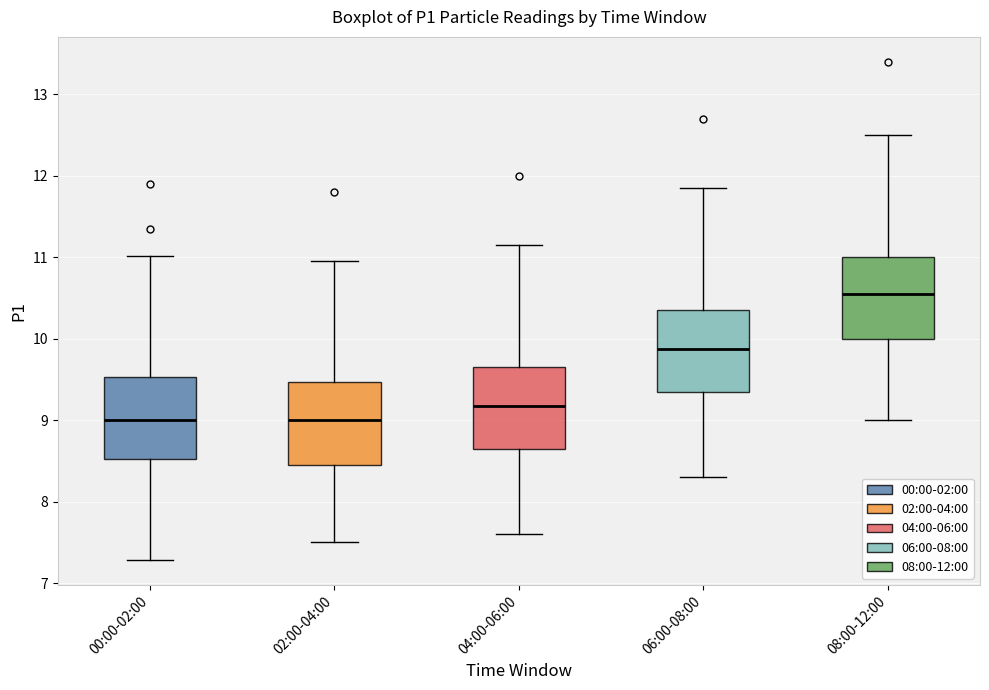

Where does the median line of the box for 04:00-06:00 sit on the y-axis? The values are not printed on the chart, so give them approximately, as read against the axis.

9.2